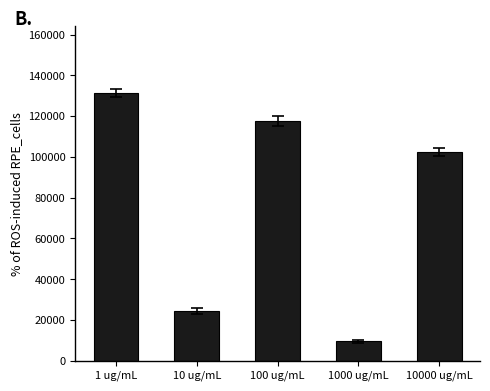

Approximately how many times larger is the value at 1000 ug/mL compared to 100 ug/mL?

0.1